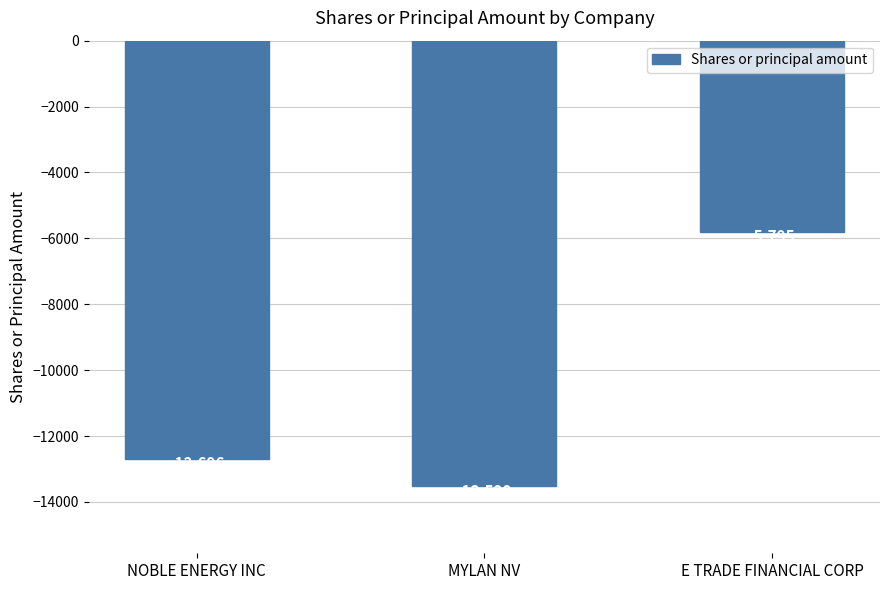

Which category has the highest value across all series?

E TRADE FINANCIAL CORP